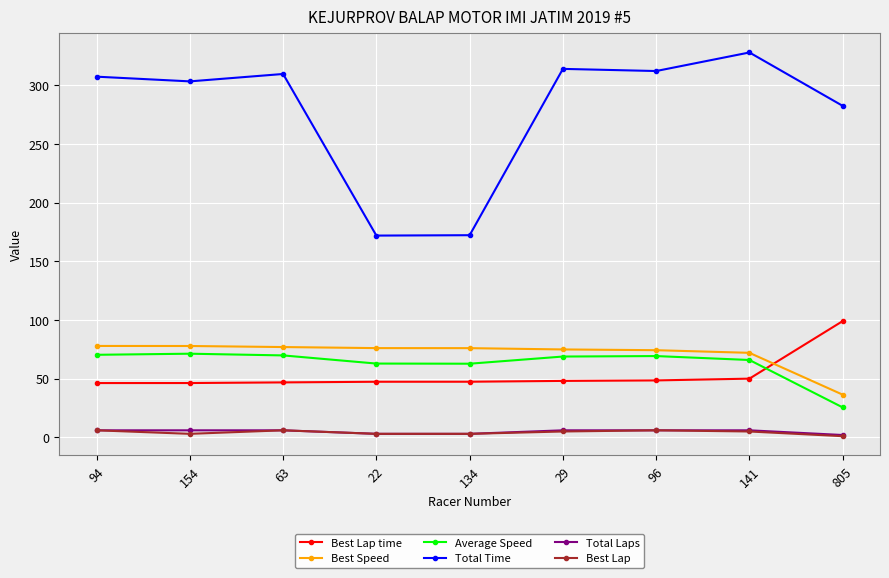

True or false: Best Lap time and Total Laps cross at least once.

False